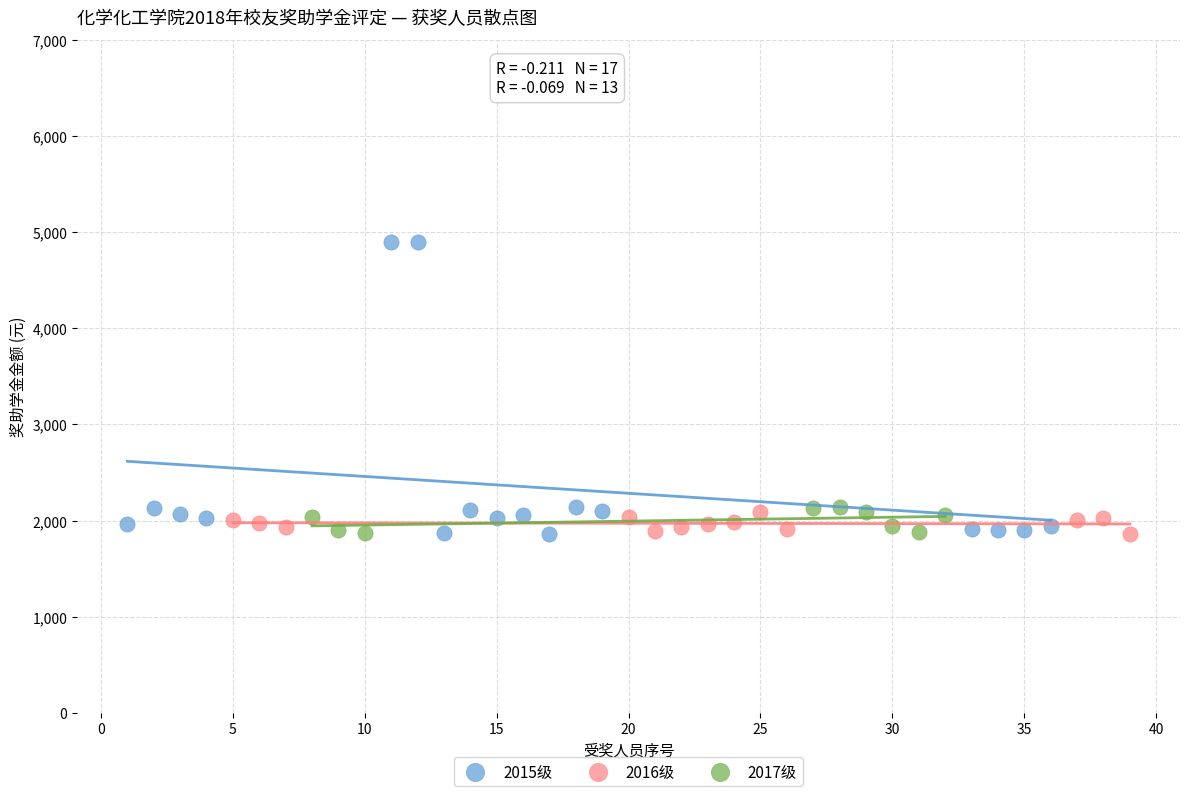

Which series contains the highest Y value?

2015级